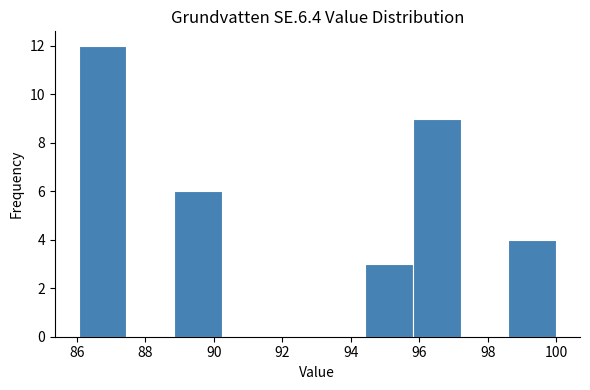

Reading left to right, list every bar in this chart as the range it spans on the x-axis followed by its height. Neither the bar edges nor the heights are printed on the chart, so give them approximately, as read against the axes.

86.0 to 87.4: 12
87.4 to 88.8: 0
88.8 to 90.2: 6
90.2 to 91.6: 0
91.6 to 93.0: 0
93.0 to 94.4: 0
94.4 to 95.8: 3
95.8 to 97.2: 9
97.2 to 98.6: 0
98.6 to 100.0: 4